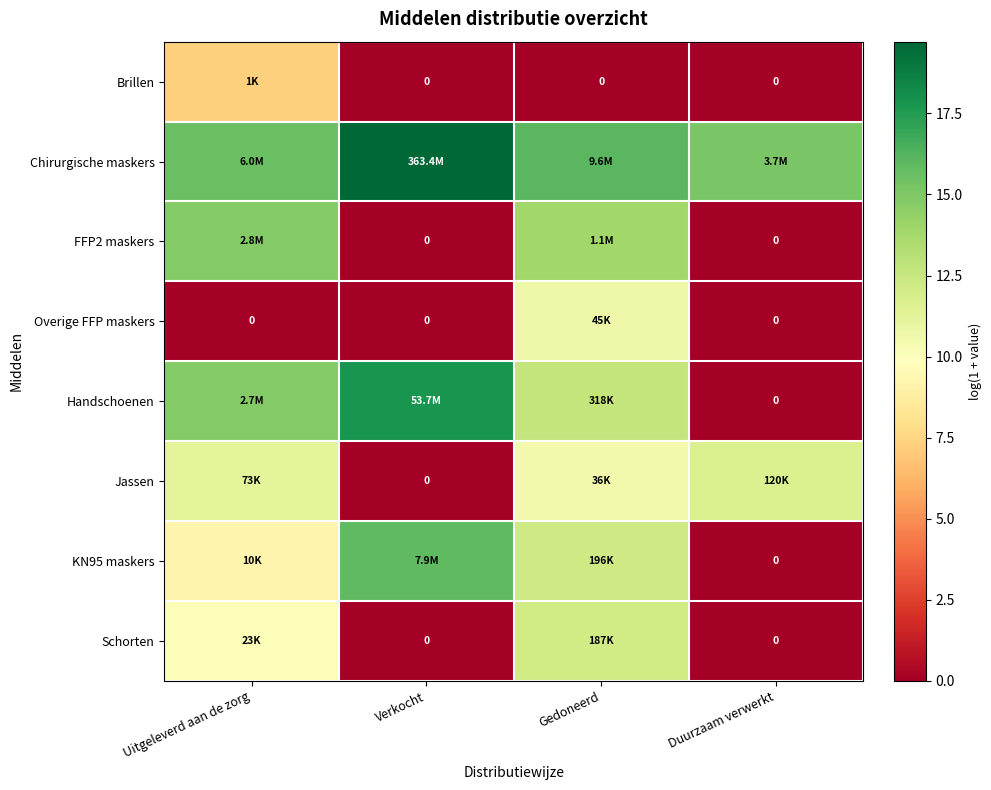

What is the average value of the KN95 maskers series?

9.3